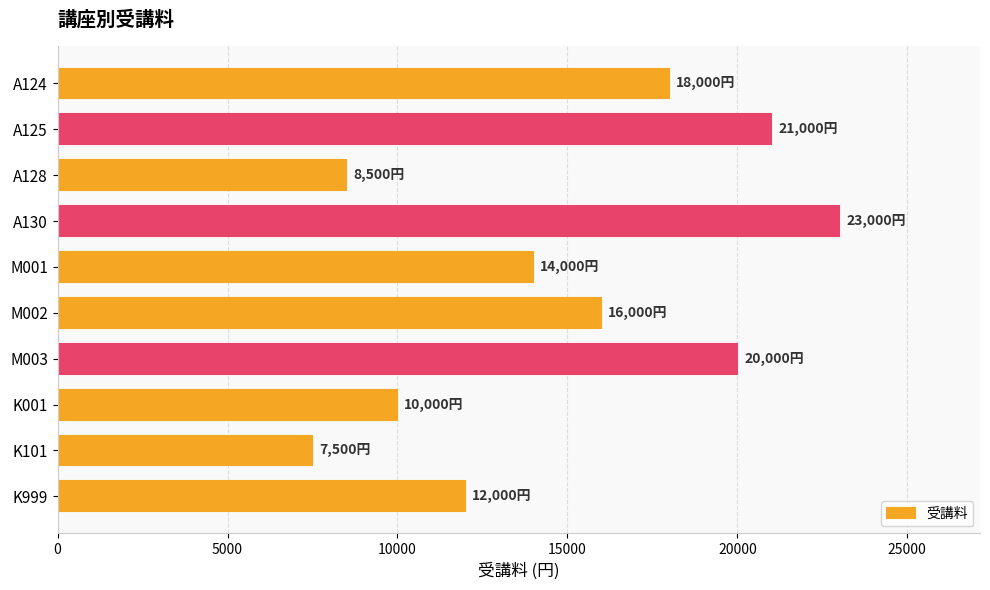

At which category does the chart reach its minimum across all series?

K101